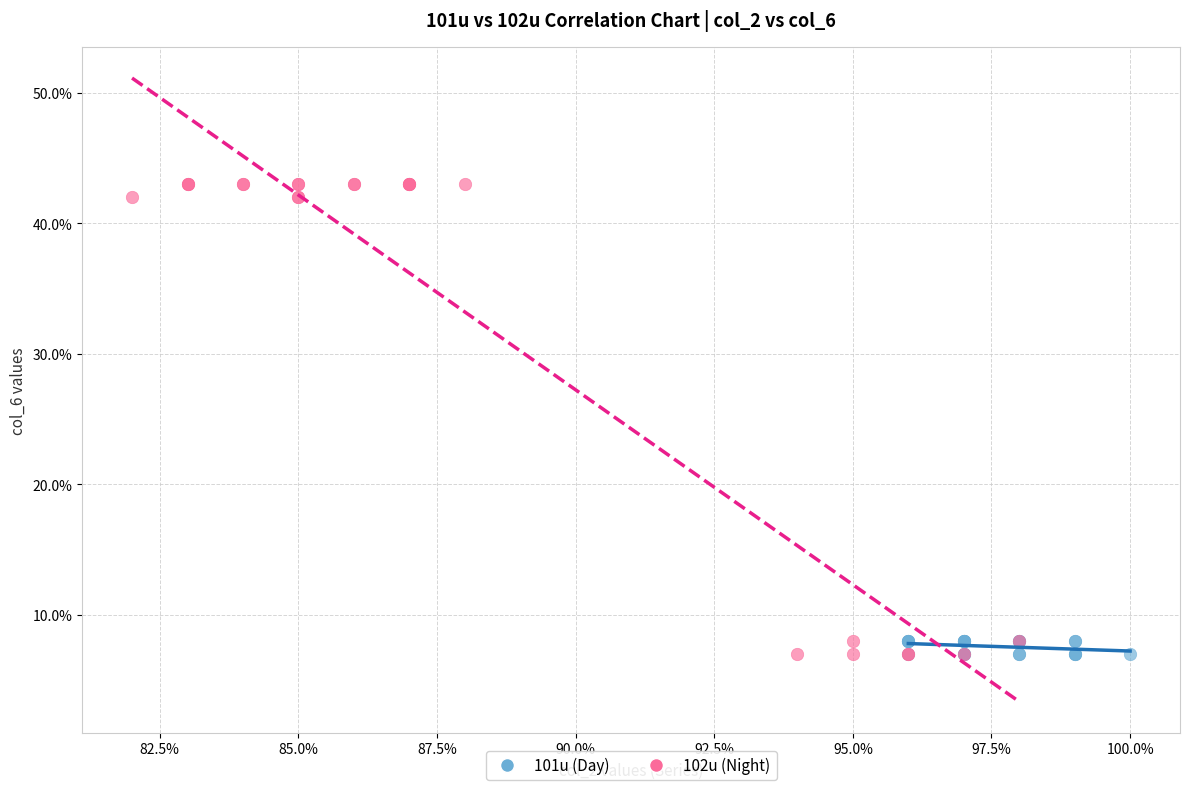

What are all the series names shown in the legend?

101u (Day), 102u (Night)